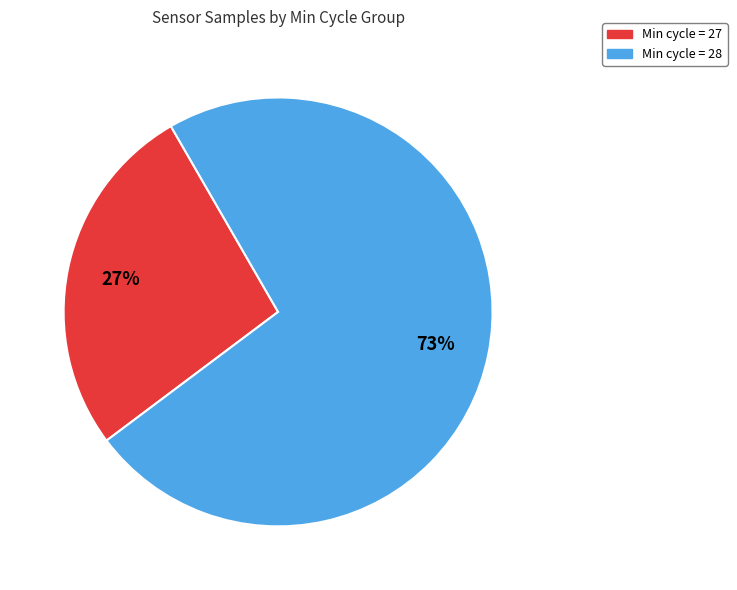

How many slices are in this pie chart?

2